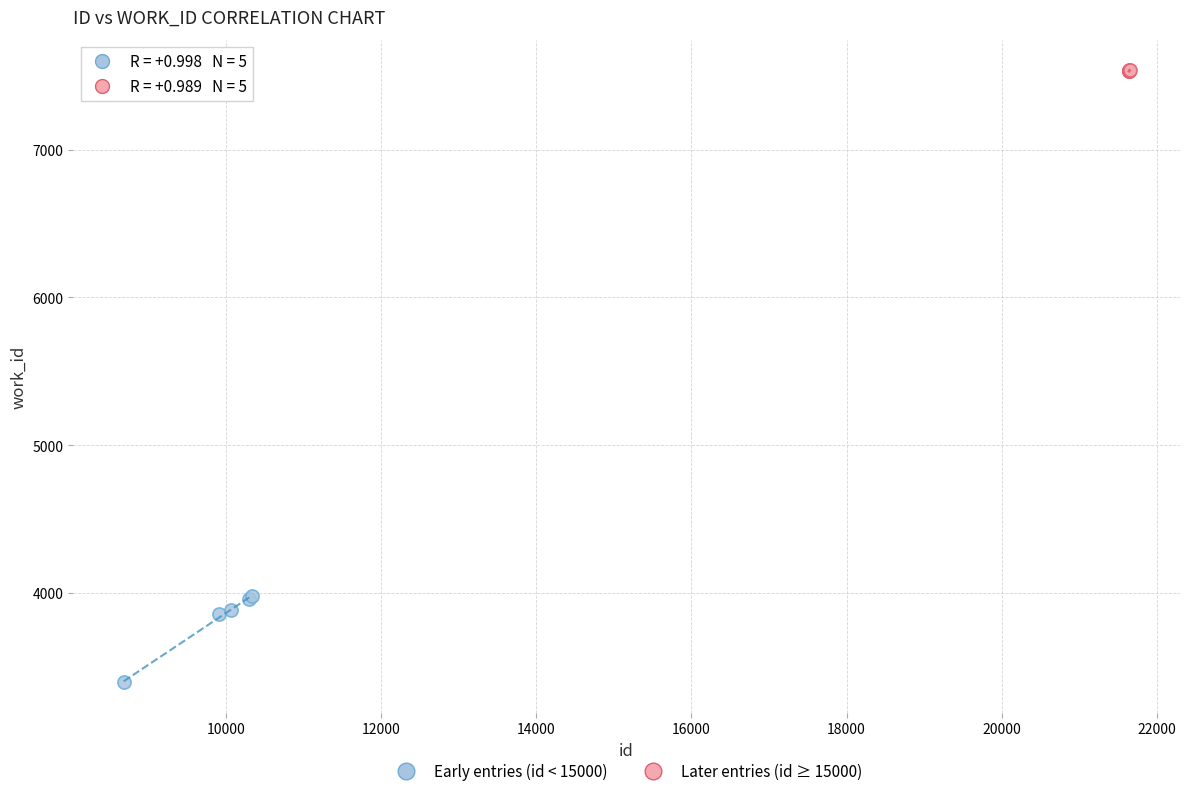

Which series has the largest Y range (max minus min)?

Early entries (id < 15000)